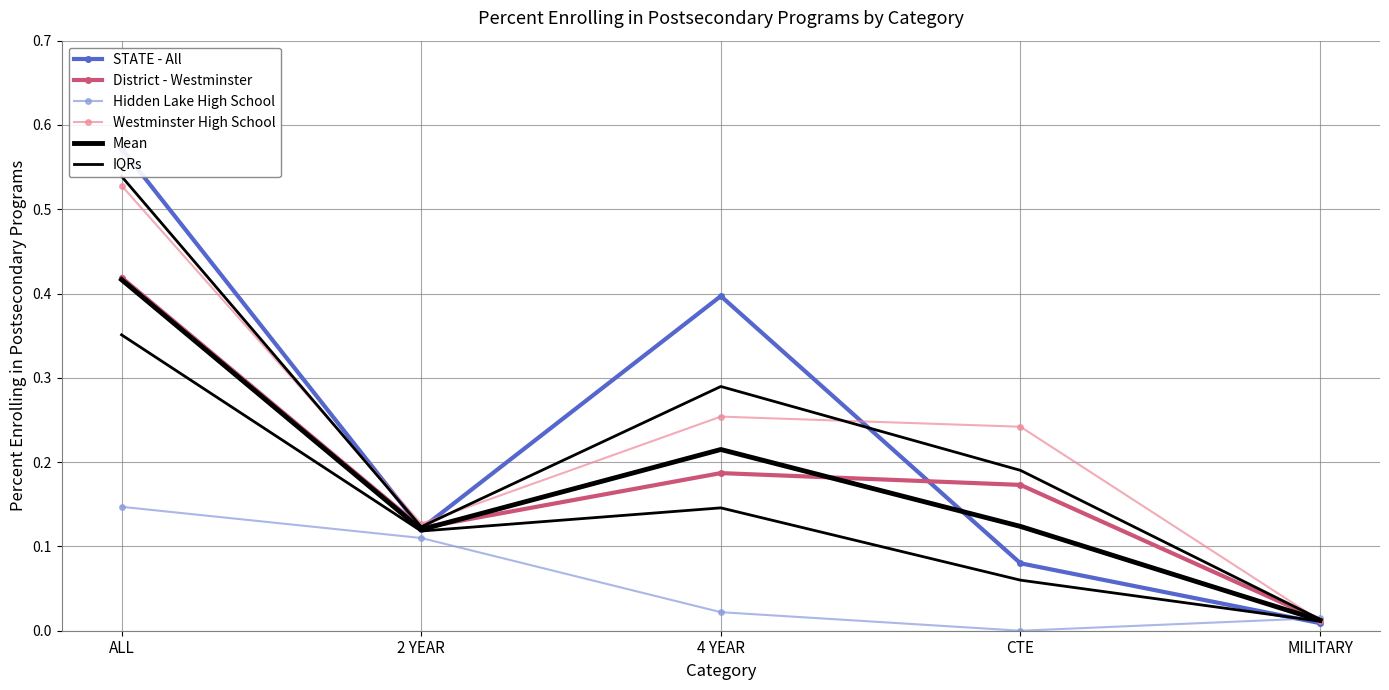

What is the difference between the STATE - All values at 4 YEAR and ALL?

0.2